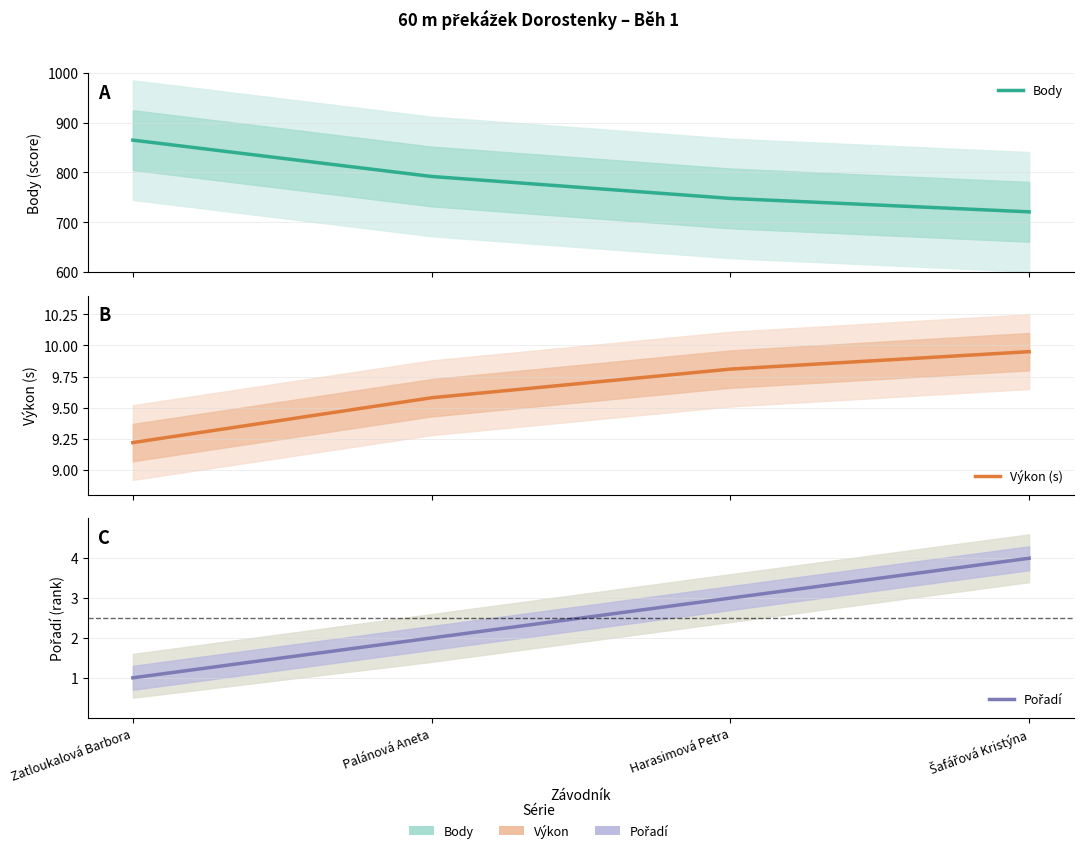

Does the chart have visible grid lines?

Yes